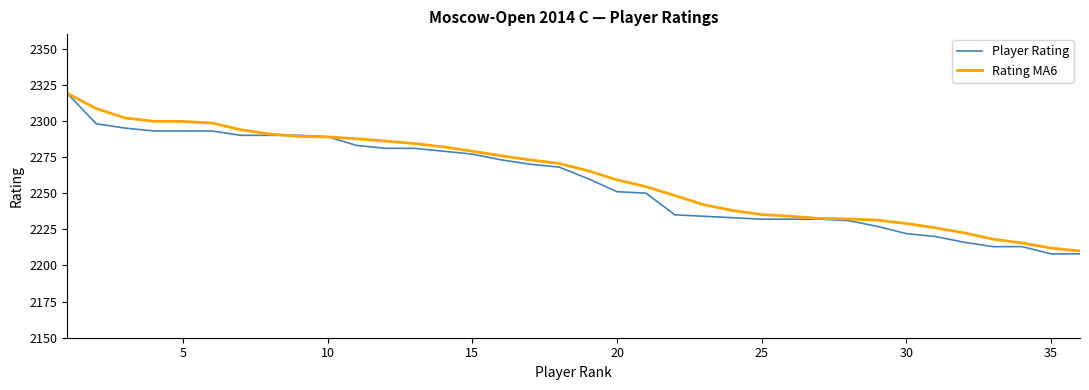

Which series has the widest spread of values?

Player Rating